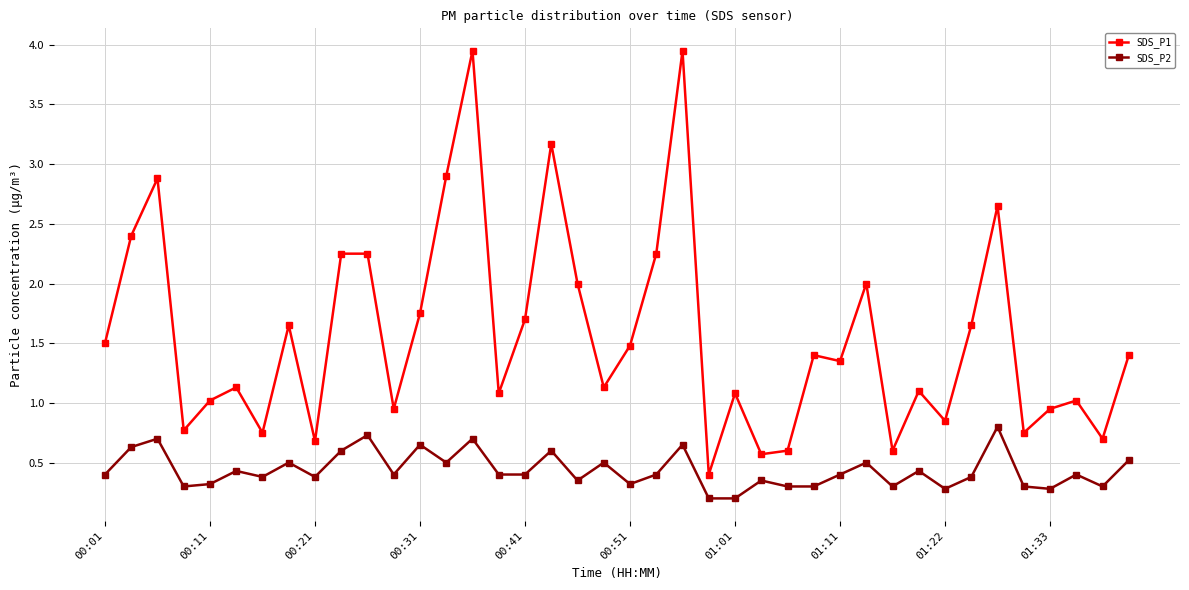

What is the value of the SDS_P1 point at the 21st from the left?

1.5